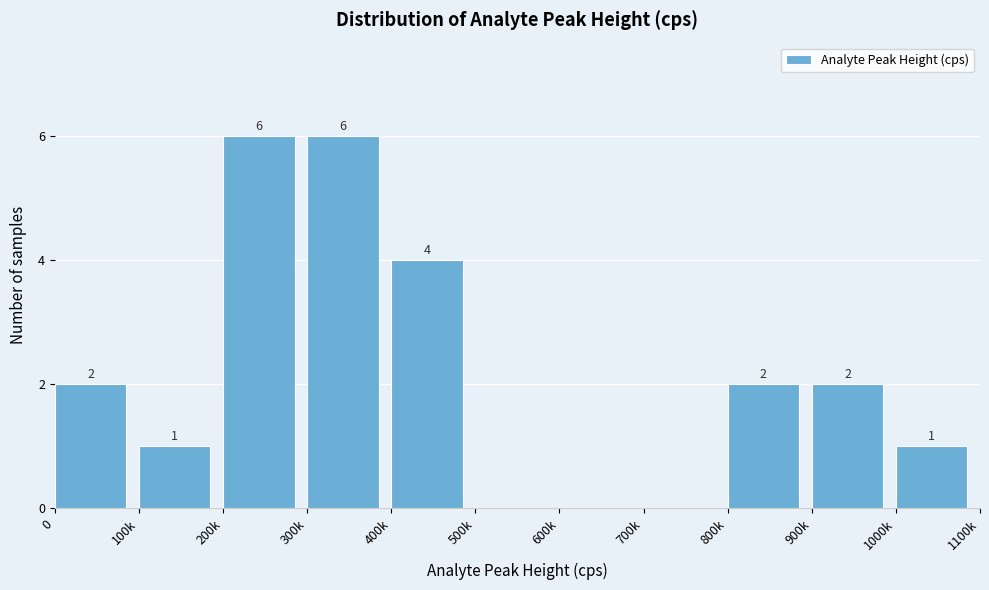

Reading left to right, what are all the values shown in this chart?

0=2	100k=1	200k=6	300k=6	400k=4	500k=0	600k=0	700k=0	800k=2	900k=2	1000k=1